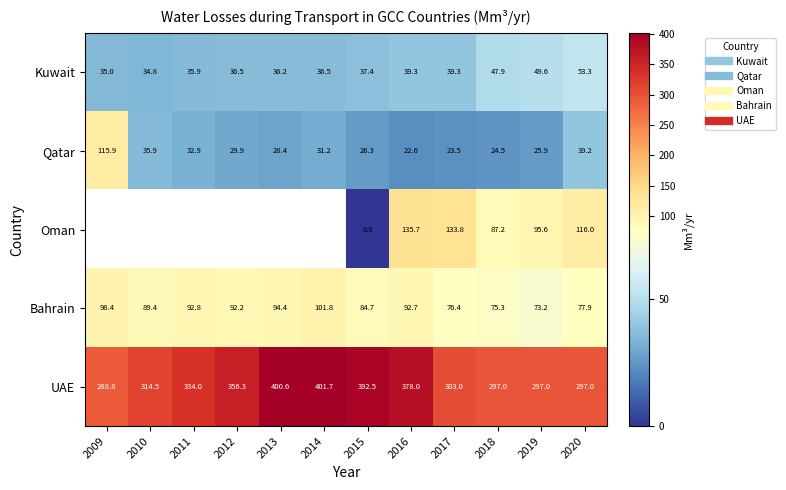

At which category is the sum across all series the highest?

2016